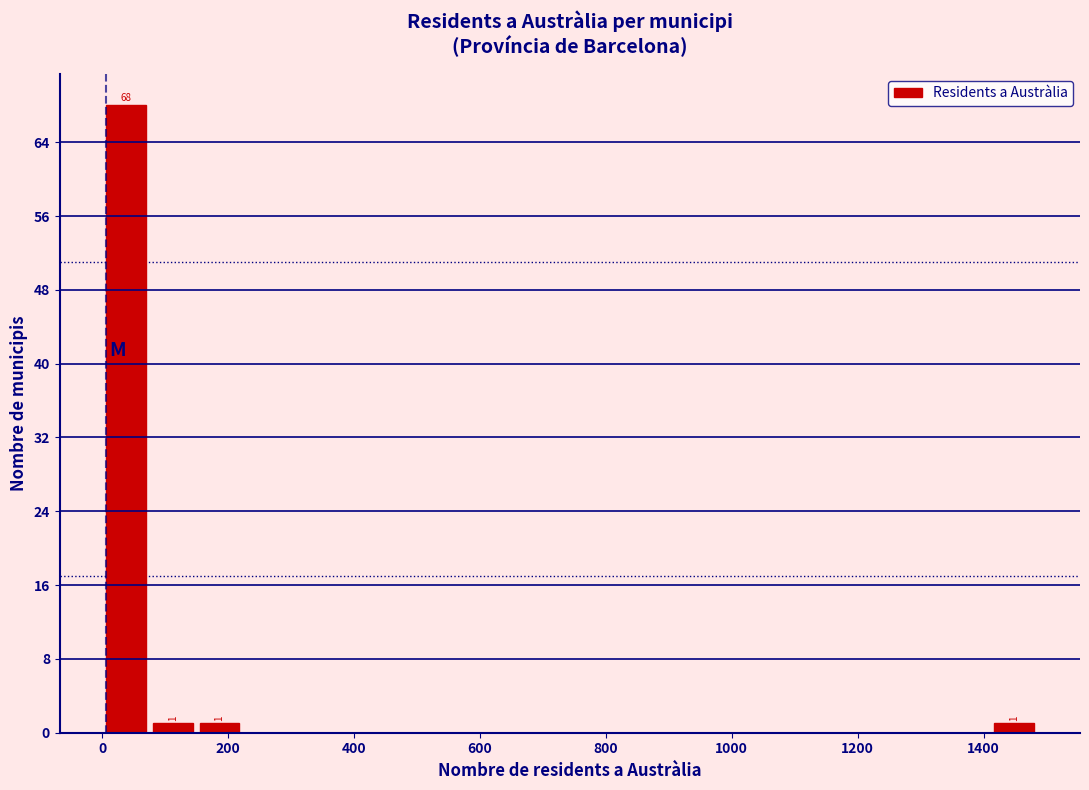

Read against the x-axis, roughly where is the centre of the tallest bar?

40